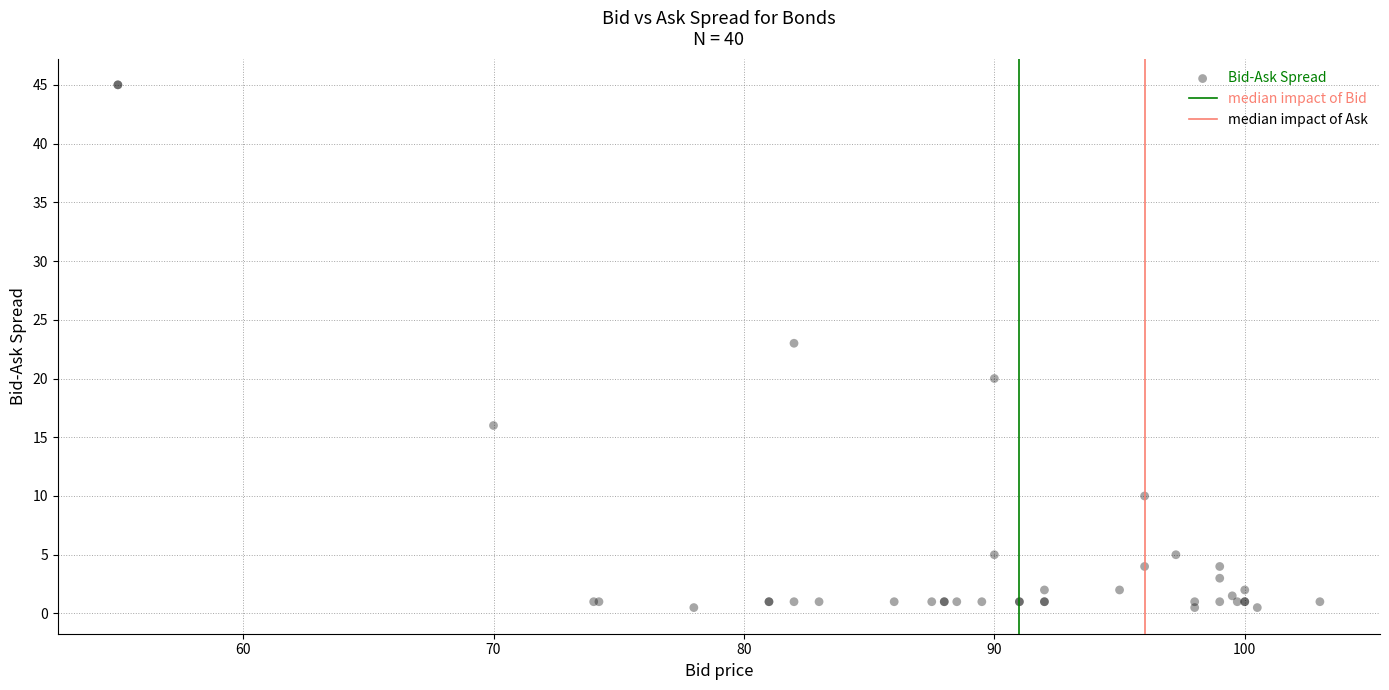

What Y value in the scatter plot is closest to 22?

23.0